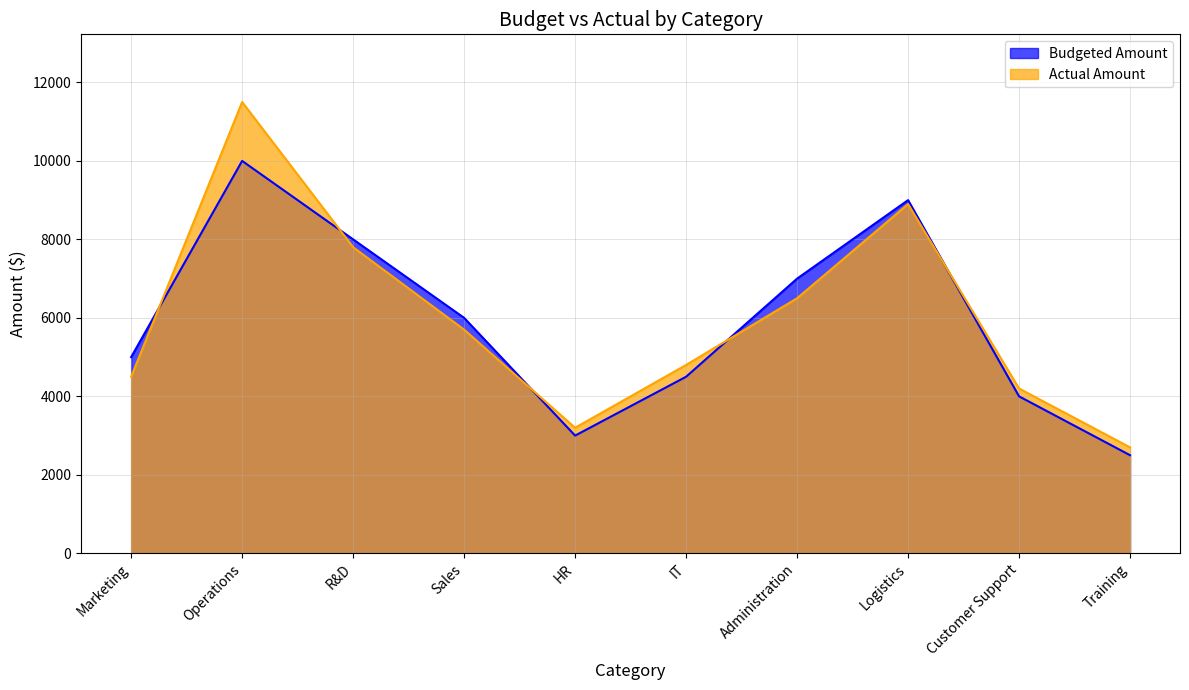

Which category has the lowest value in the Budgeted Amount series?

Training